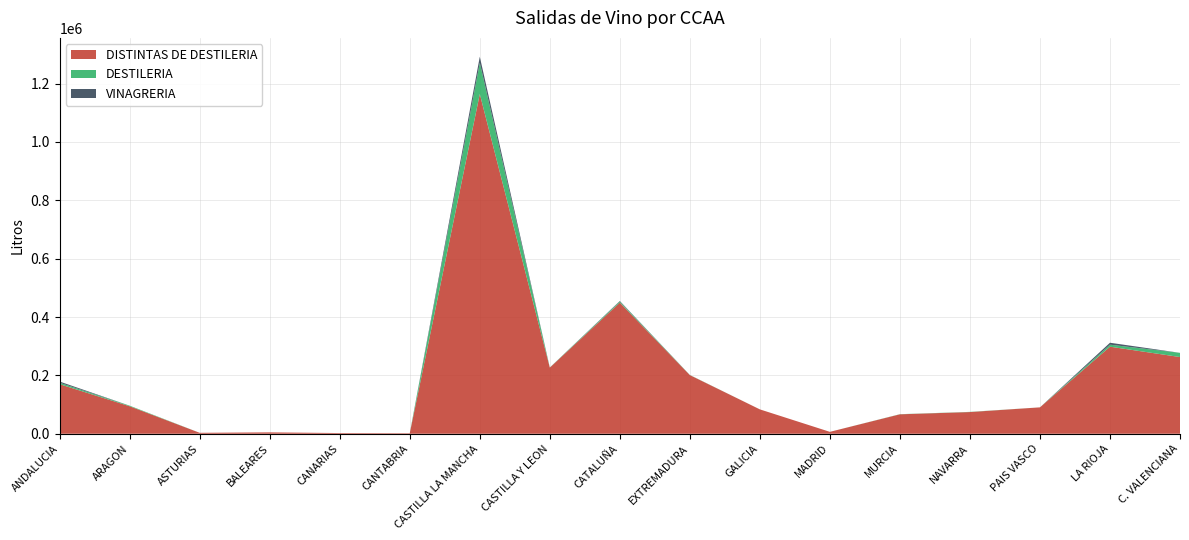

Reading left to right, extract all data points from this chart.

DISTINTAS DE DESTILERIA: 169821	94158	3210	4771	2340	1843	1164359	226655	449456	200947	83501	6513	66622	74332	90460	298362	262889
DESTILERIA: 4978	2029	0	0	0	0	106943	424	3756	502	0	0	476	633	15	6882	14402
VINAGRERIA: 4054	0	0	0	24	0	20835	105	1787	0	0	0	0	0	0	6666	0